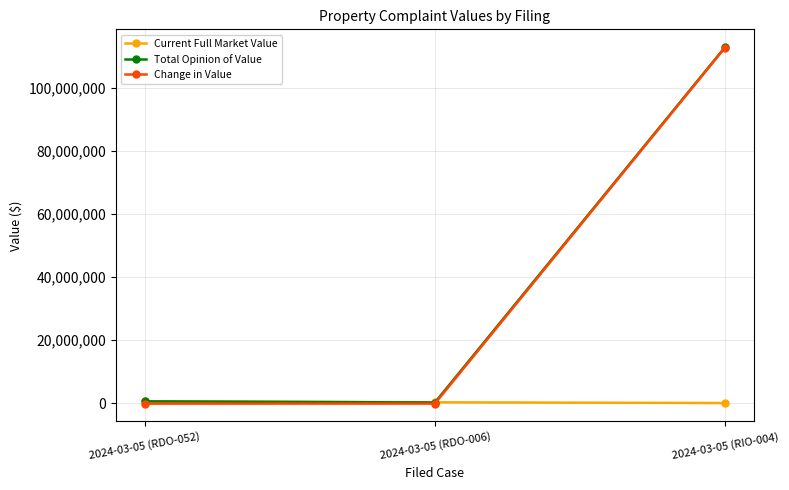

At which category is the sum across all series the highest?

2024-03-05 (RIO-004)